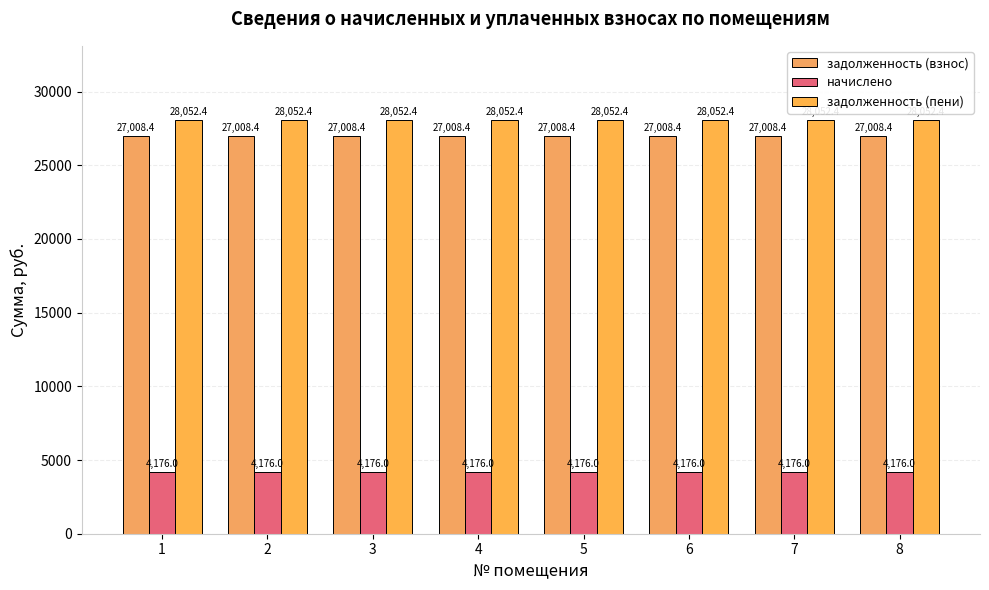

Is the value of задолженность (пени) at 2 greater than the value of задолженность (взнос) at 8?

Yes